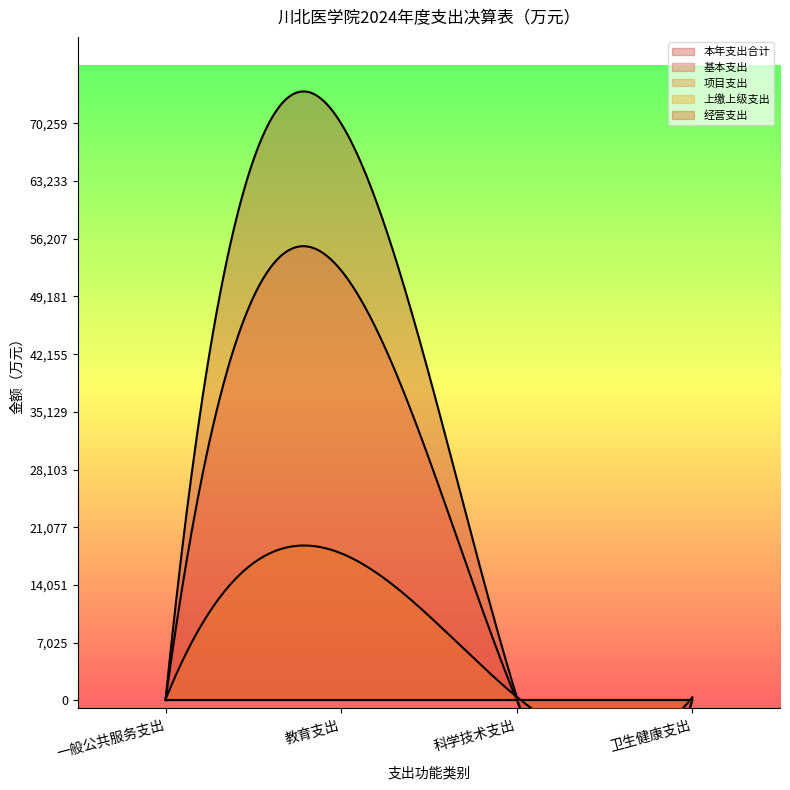

What is the value of the 项目支出 point at the 4th from the left?

327.1